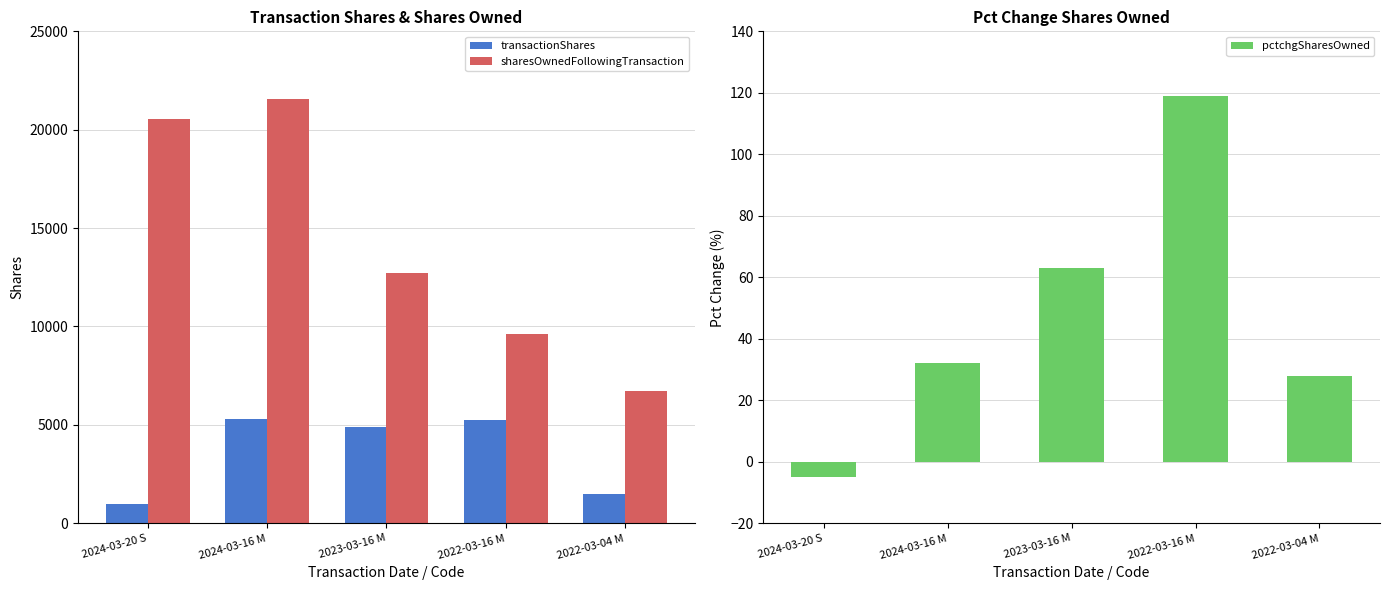

What is the value of the sharesOwnedFollowingTransaction bar at the 3rd from the left?

12729